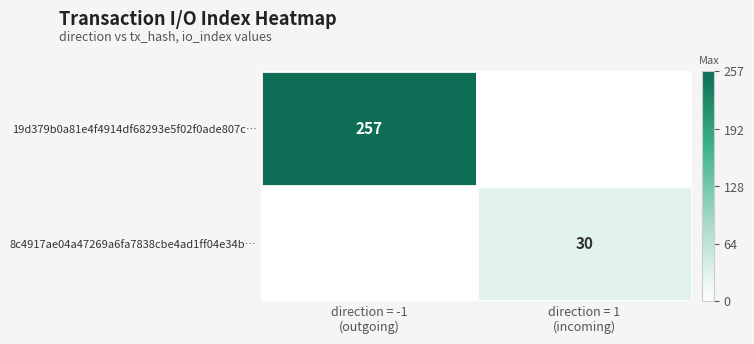

At which category is the sum across all series the highest?

direction = -1
(outgoing)